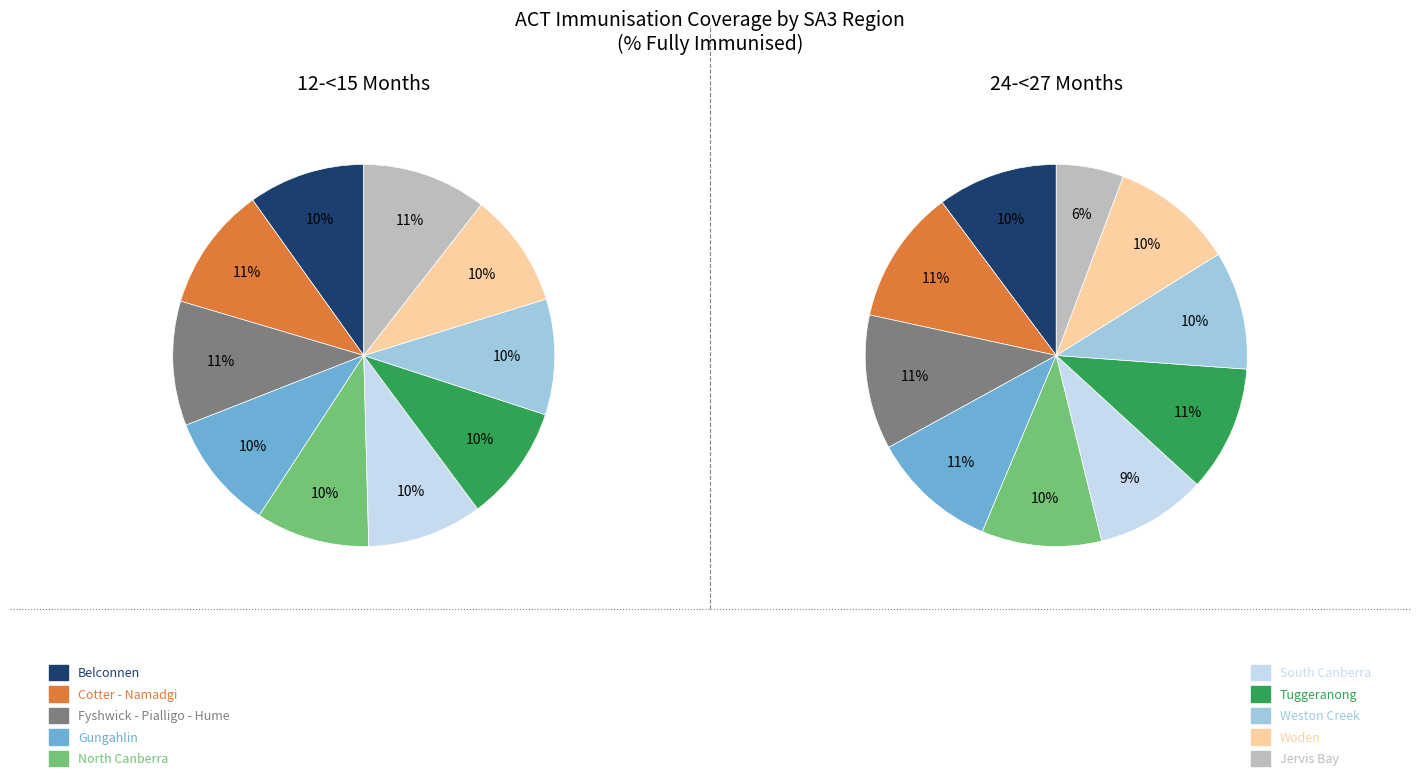

What percentage is the Belconnen slice, to the nearest percent?

10%